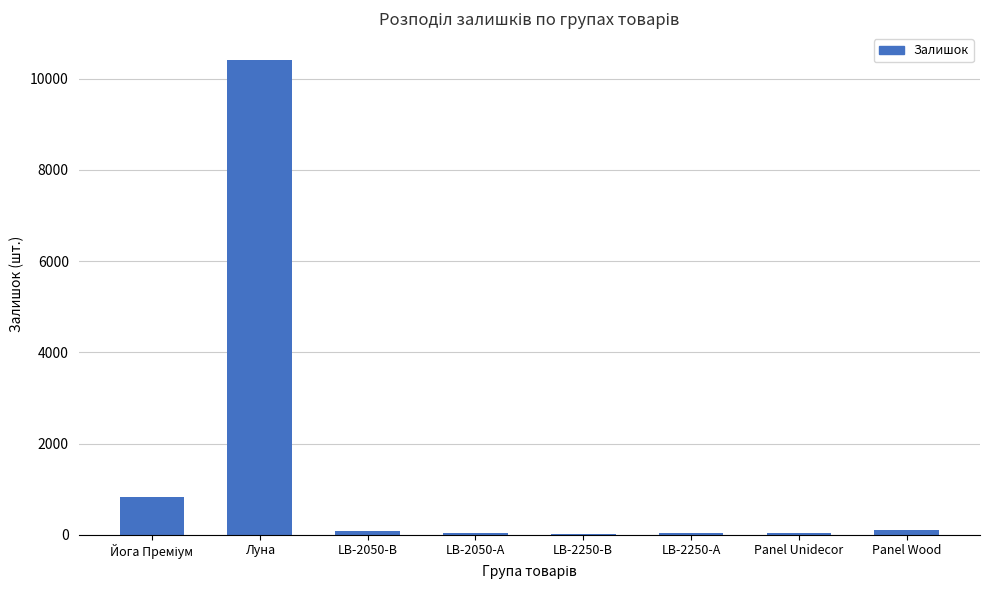

What is the sum of all values?

11560